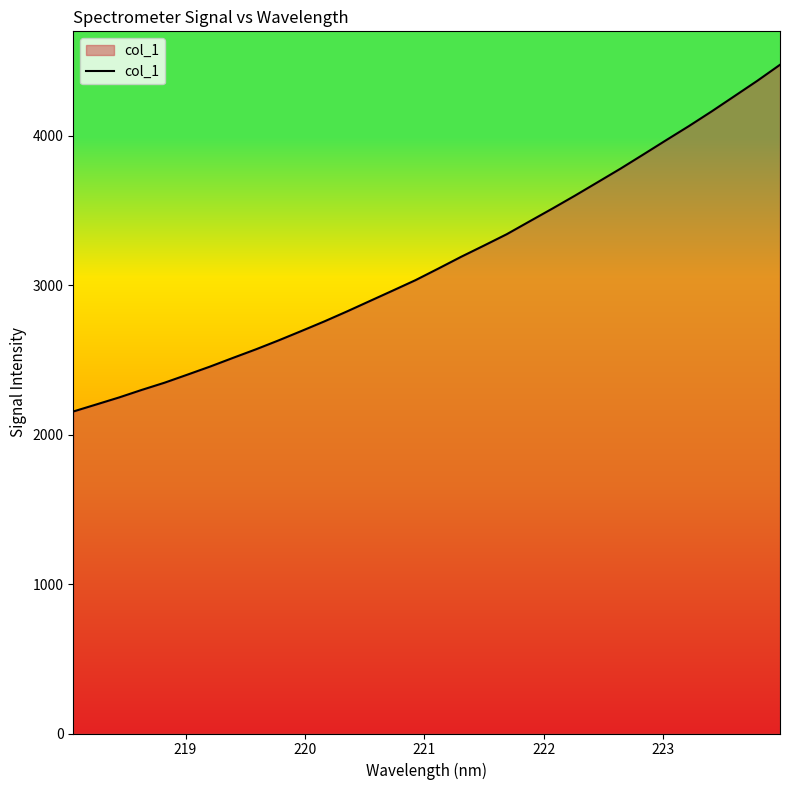

What is the minimum value shown in the chart?

2154.0